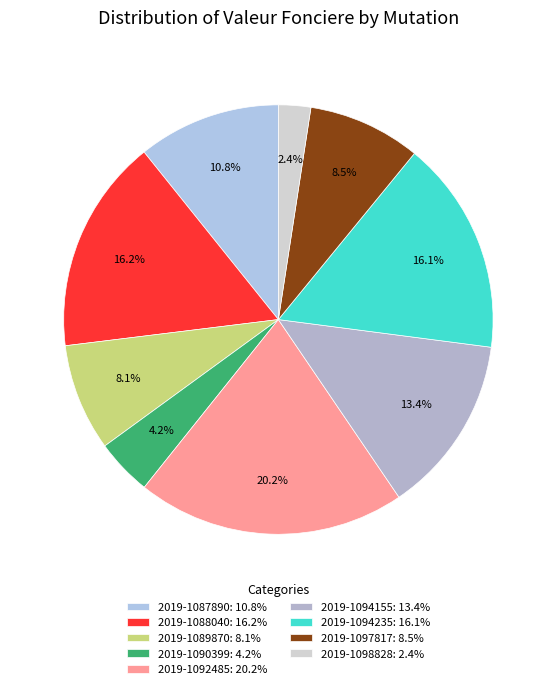

How many slices are in this pie chart?

9